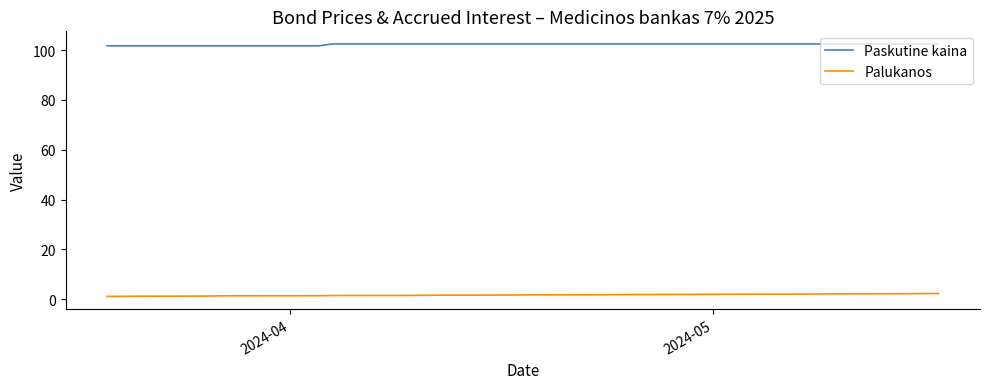

Is this an area chart (filled region under the line)?

No